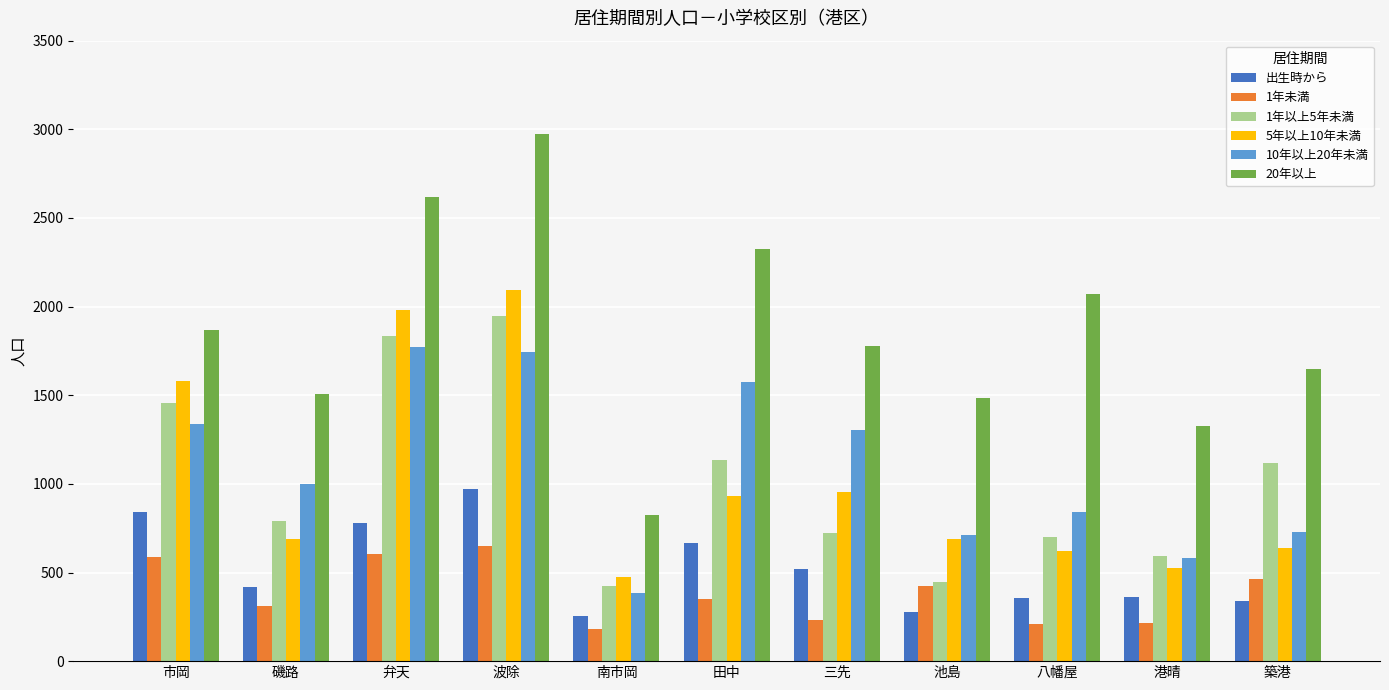

Where is 20年以上 nearest to the value 1898?

市岡